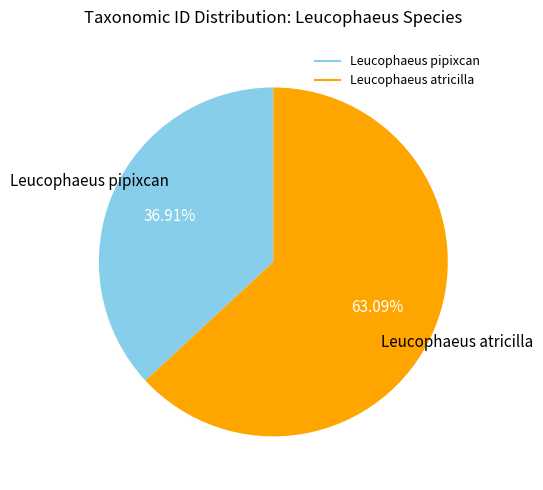

To the nearest percent, what percentage of the pie is Leucophaeus atricilla?

63%